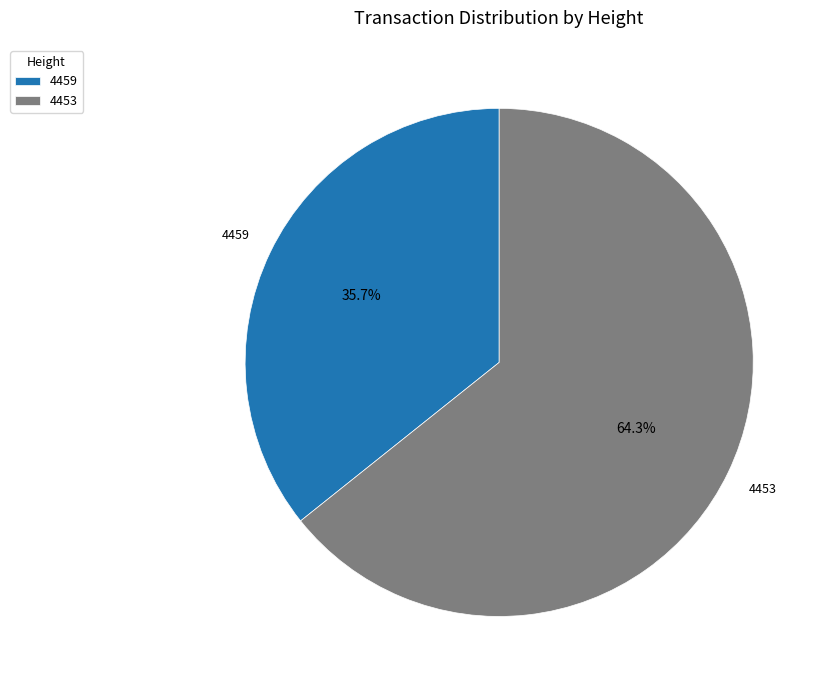

To the nearest percent, what is the average slice percentage?

50%